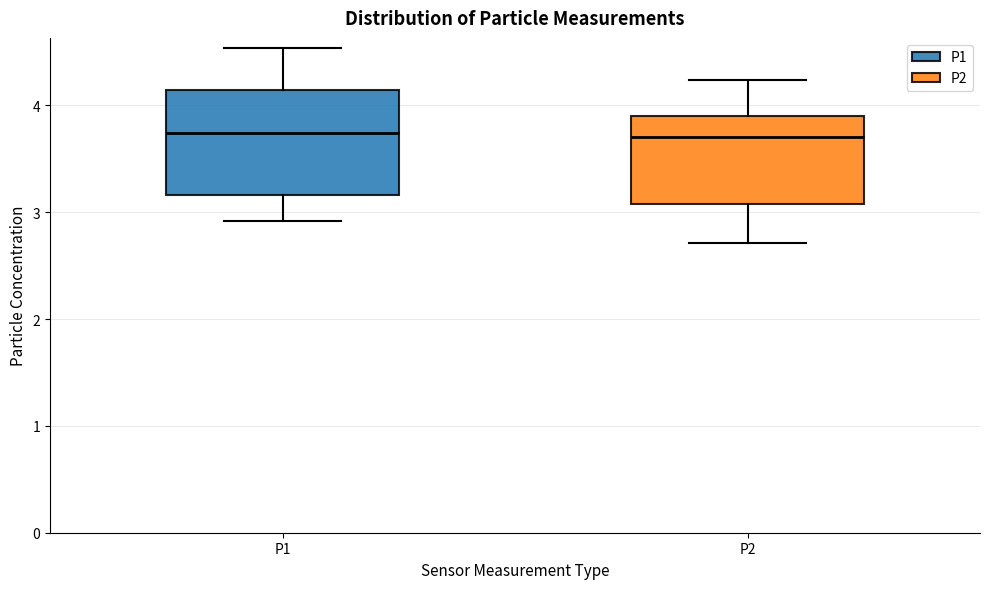

Reading left to right, read every box against the y-axis: the position of its median line, the range the box covers, and the ends of its whiskers. The values are not printed on the chart, so give them approximately, as read against the axis.

P1: median 3.7, box 3.2 to 4.1, whiskers 2.9 to 4.5
P2: median 3.7, box 3.1 to 3.9, whiskers 2.7 to 4.2